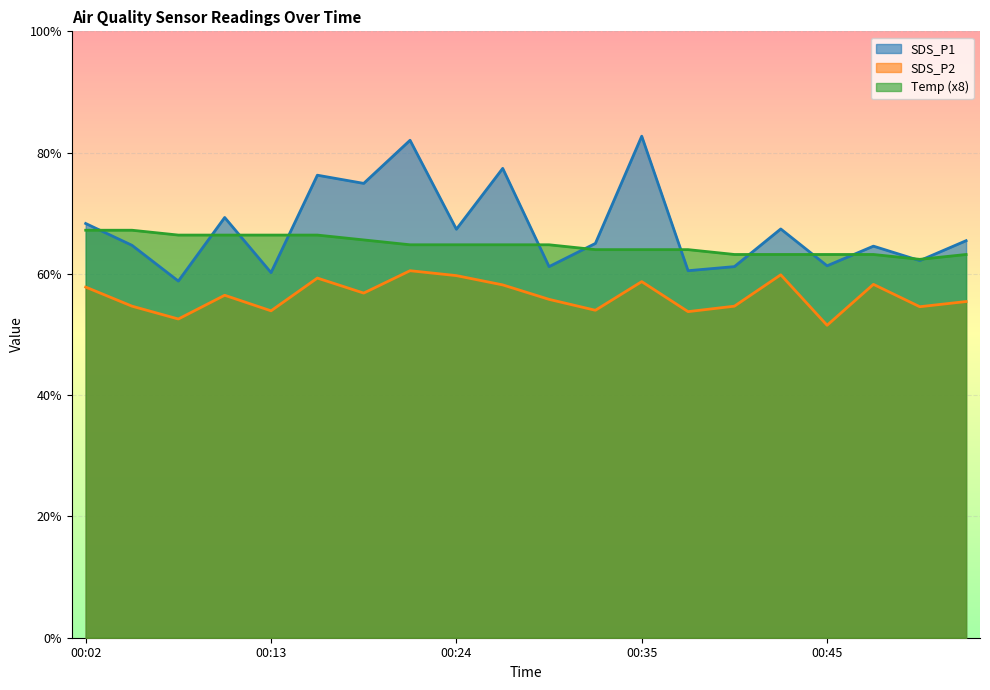

The SDS_P2 series shows 17.0 at 00:05. True or false?

False